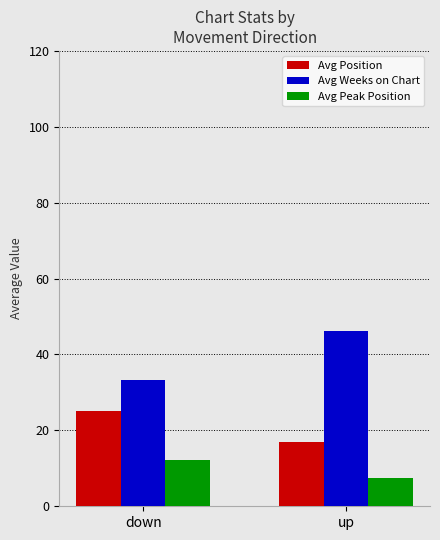

Count the number of data series in this chart.

3